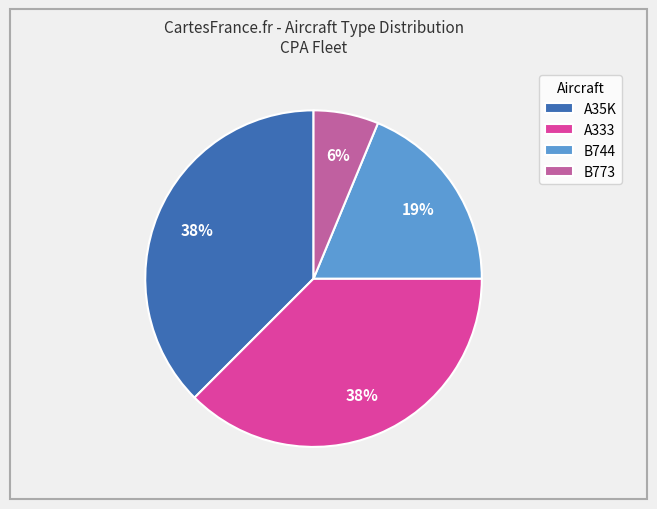

Which slice is the smallest?

B773